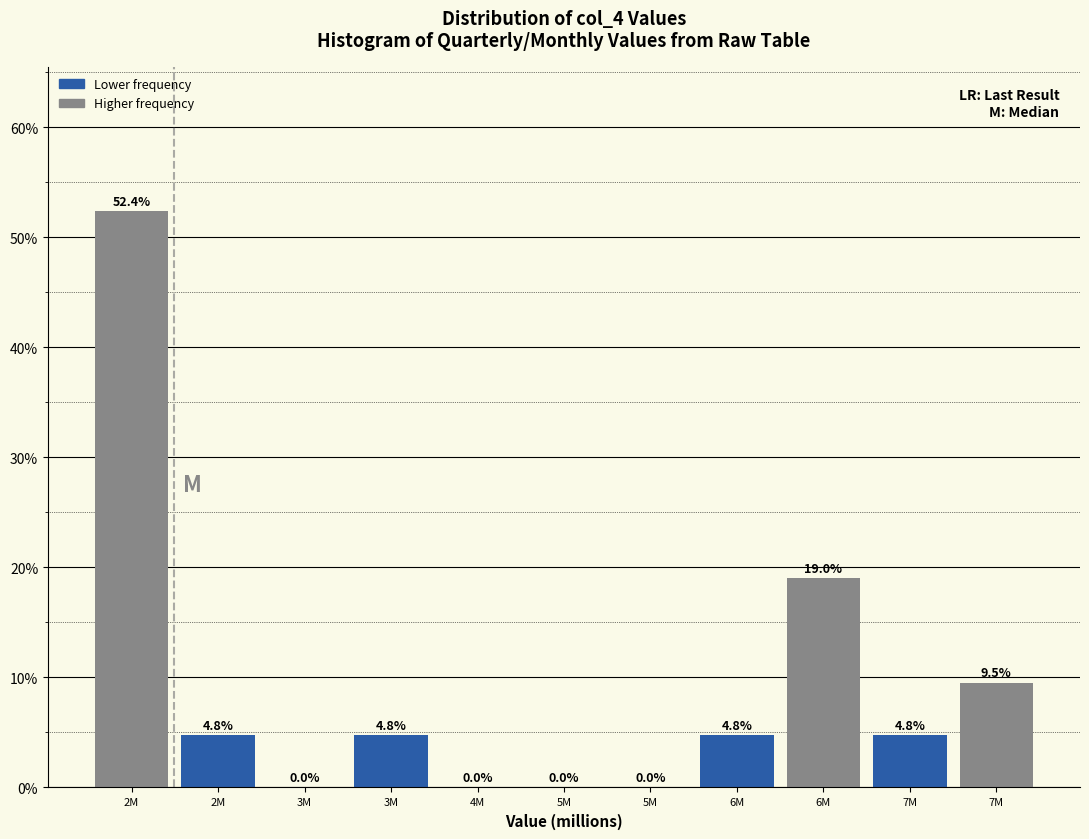

How many series are shown in this chart?

1